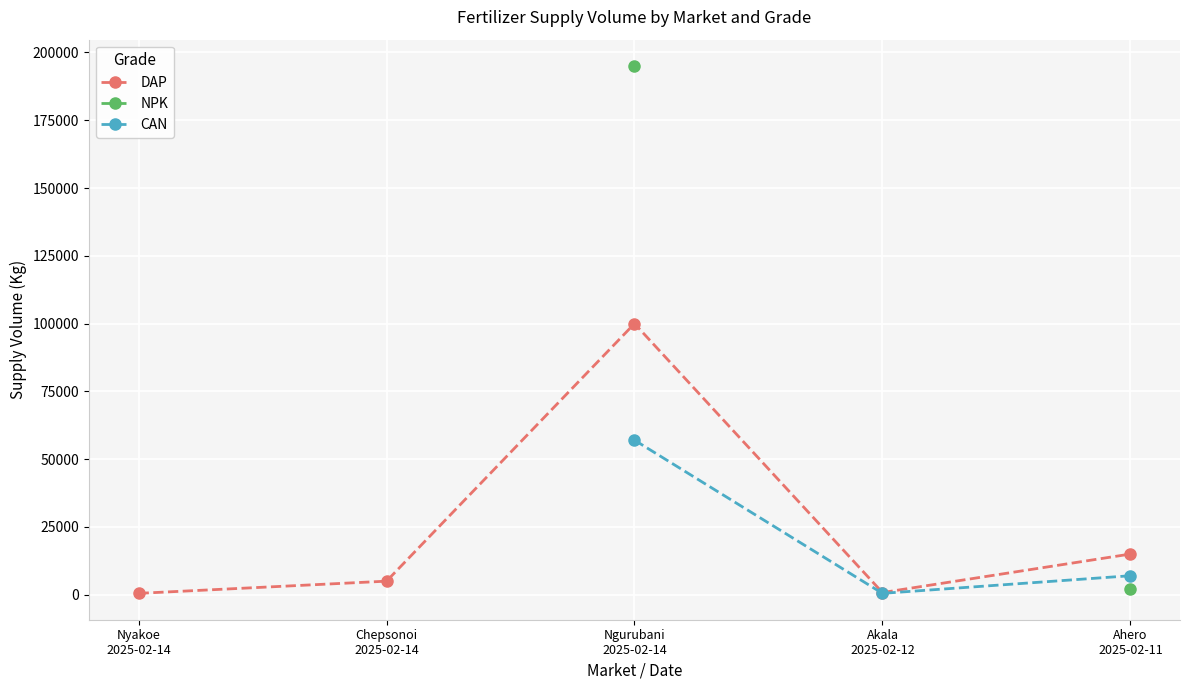

What value does the NPK series have at Ngurubani
2025-02-14?

195000.0